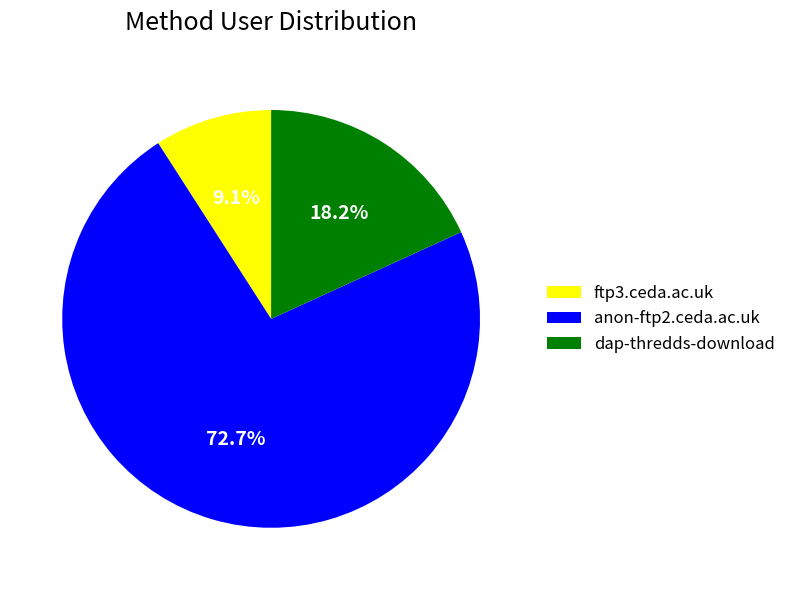

To the nearest percent, what is the combined percentage of ftp3.ceda.ac.uk and dap-thredds-download?

27%